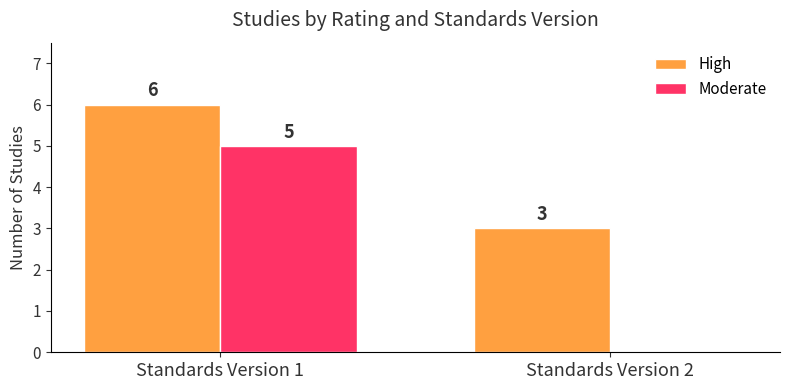

What is the sum of the High values at Standards Version 2 and Standards Version 1?

9